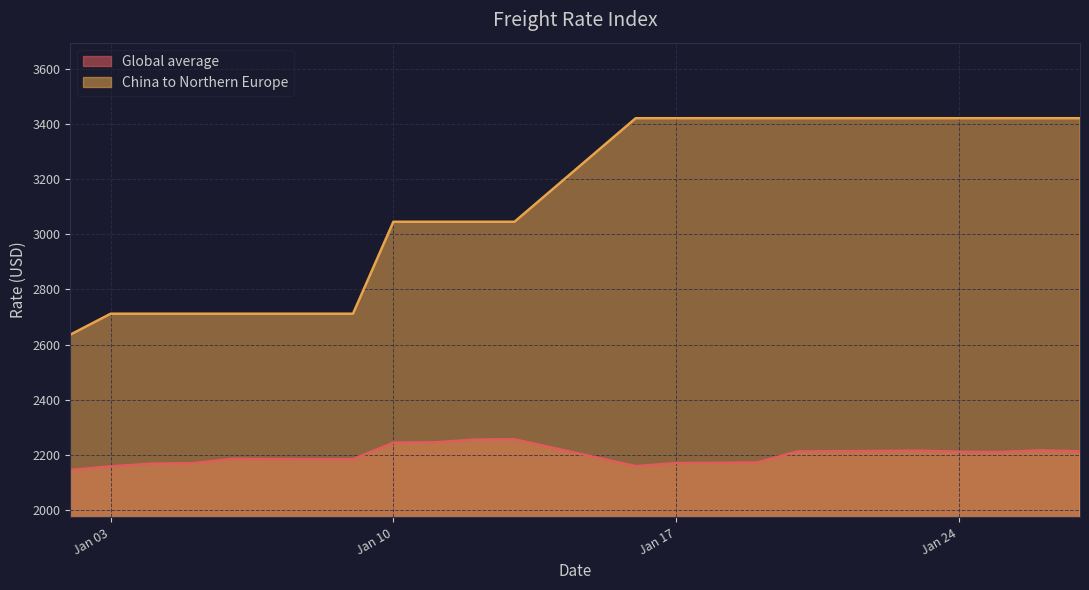

True or false: China to Northern Europe has more than 0 points higher than both neighbors.

False